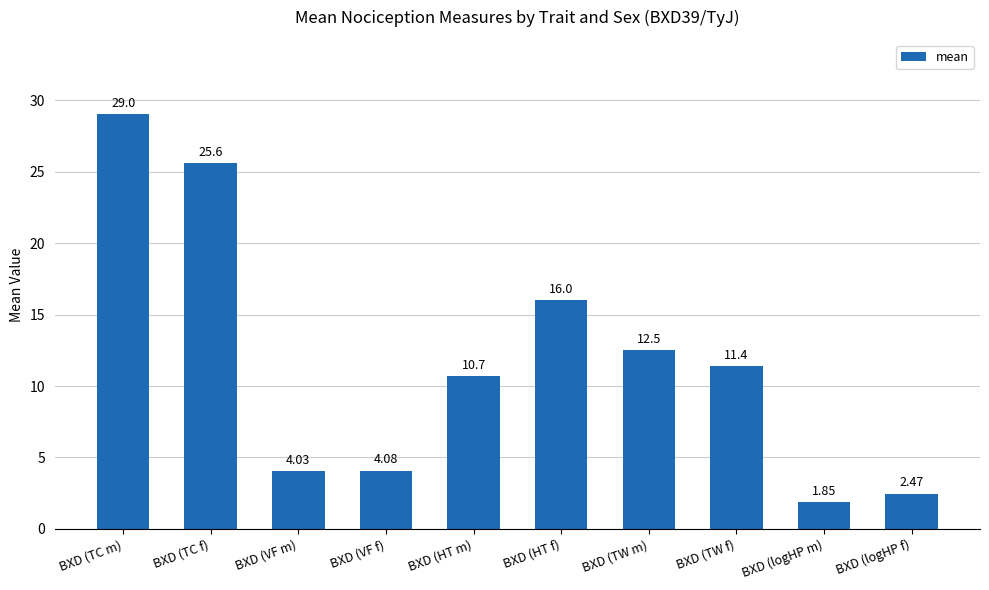

Between BXD (TW m) and BXD (logHP m), which is larger?

BXD (TW m)